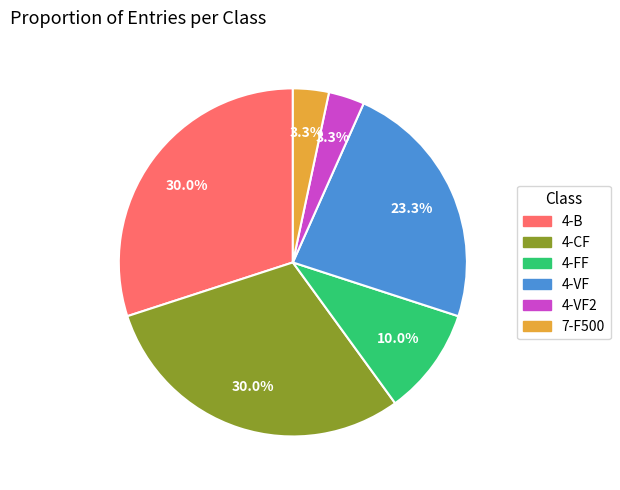

Count the number of slices in the pie.

6